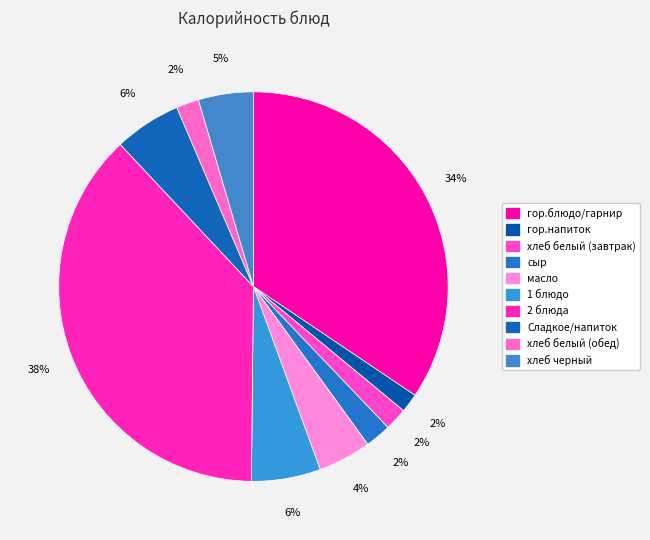

Do хлеб белый (завтрак) and хлеб белый (обед) together represent more than half of the pie?

No